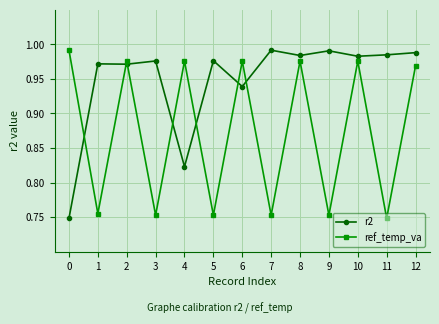

What is the total value across all series at 6?

1.9